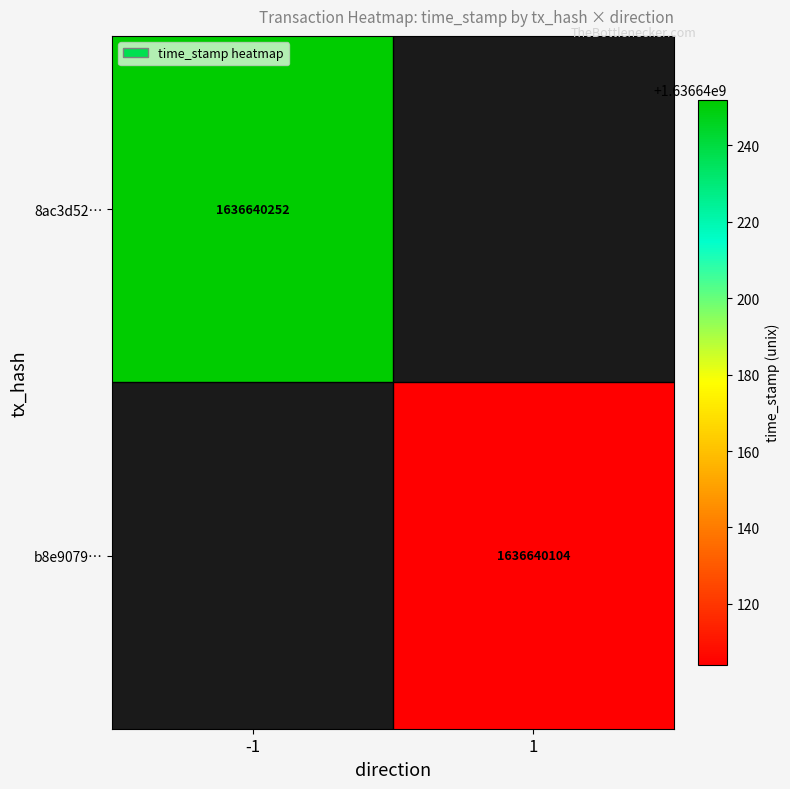

Read the 8ac3d5228186b6af559f4c084f97d2005c1c897 value at time_stamp, to the nearest 50.

1636640250